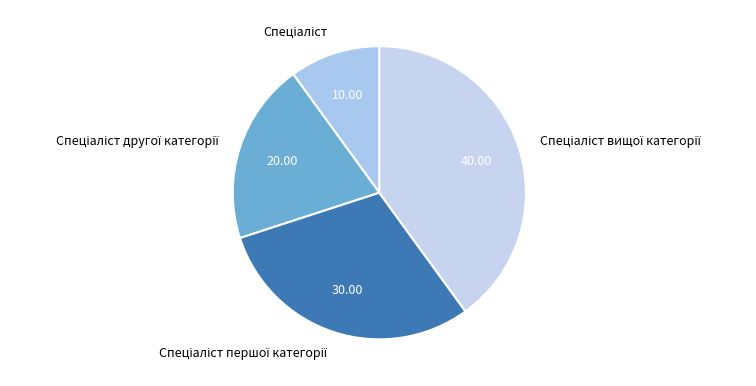

How many segments does this pie chart have?

4